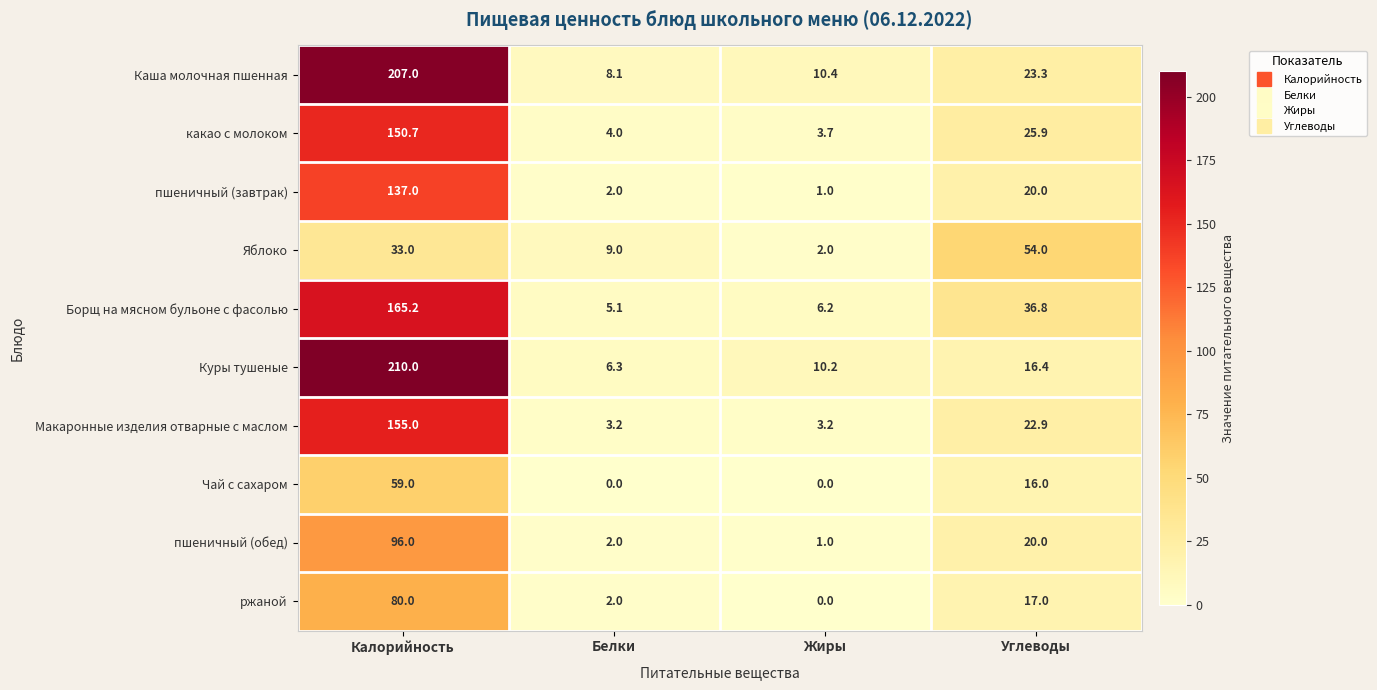

True or false: какао с молоком has a value of 35.7 at Углеводы.

False